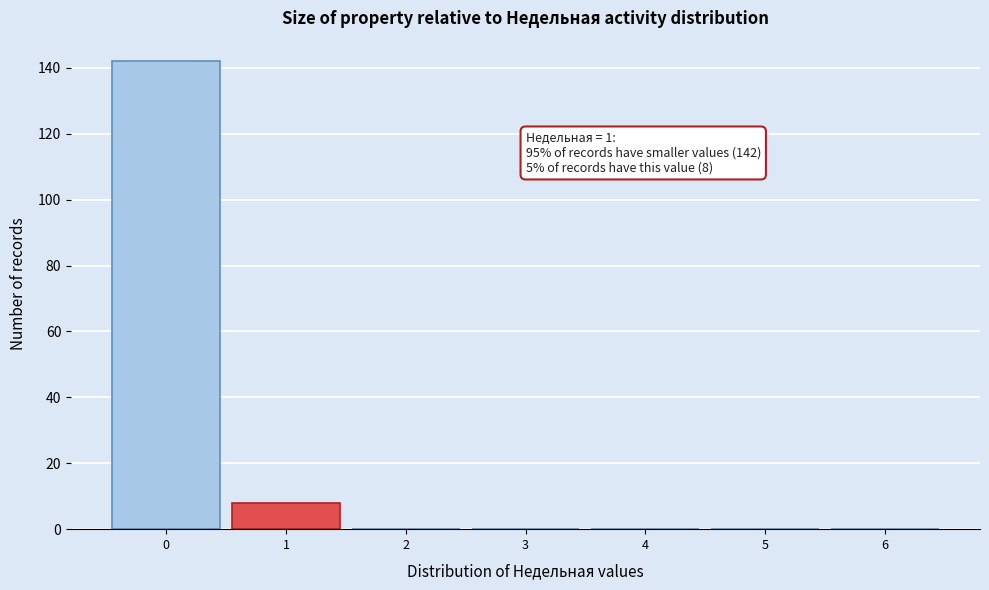

Reading left to right, what are all the values shown in this chart?

0=142	1=8	2=0	3=0	4=0	5=0	6=0